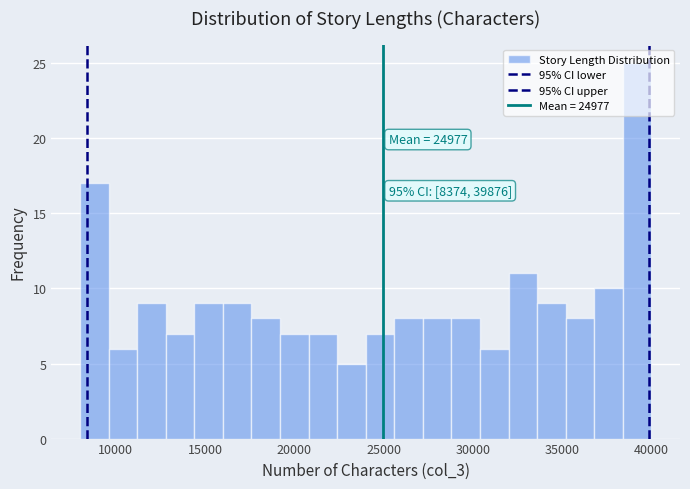

Around what value on the x-axis is the tallest bar? Give the approximate position of its centre, as read against the axis.

39000